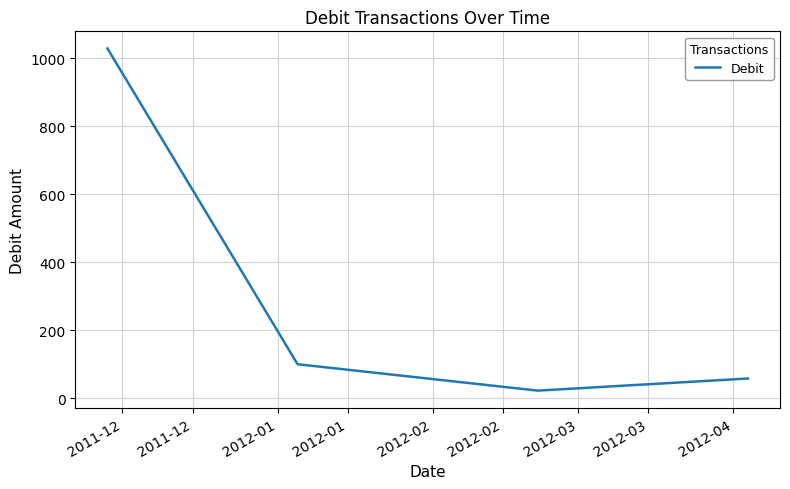

What is the smallest value displayed?

22.4